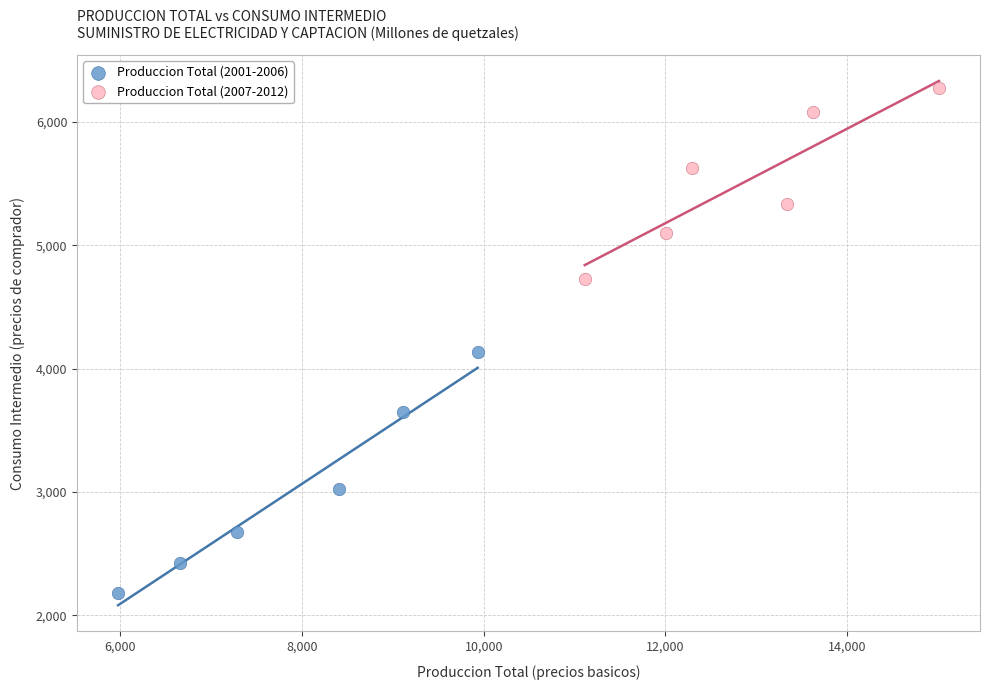

Which series reaches the minimum Y coordinate?

Produccion Total (2001-2006)